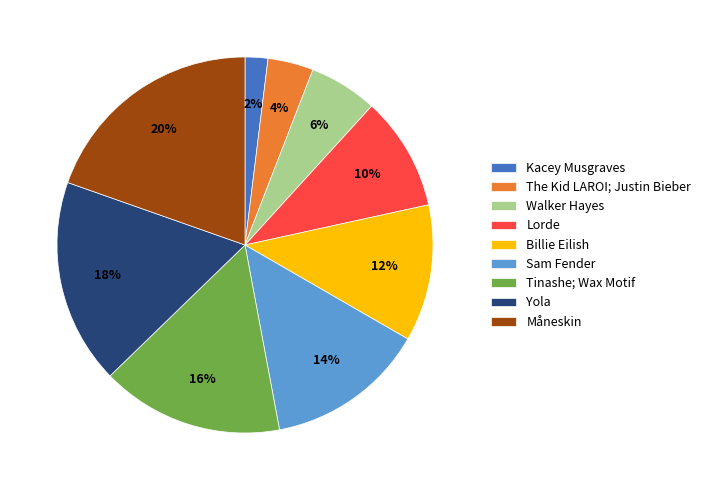

What is the largest slice in the pie chart?

Måneskin